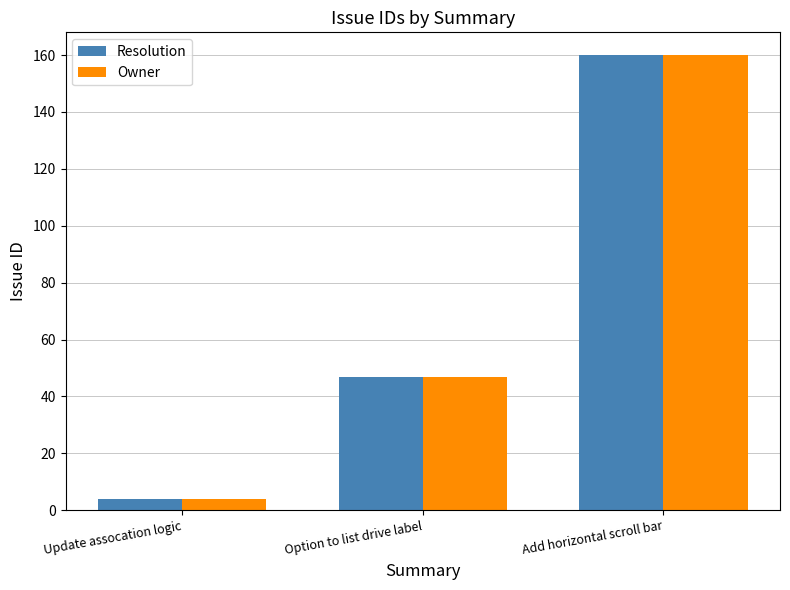

What is the smallest value displayed?

4